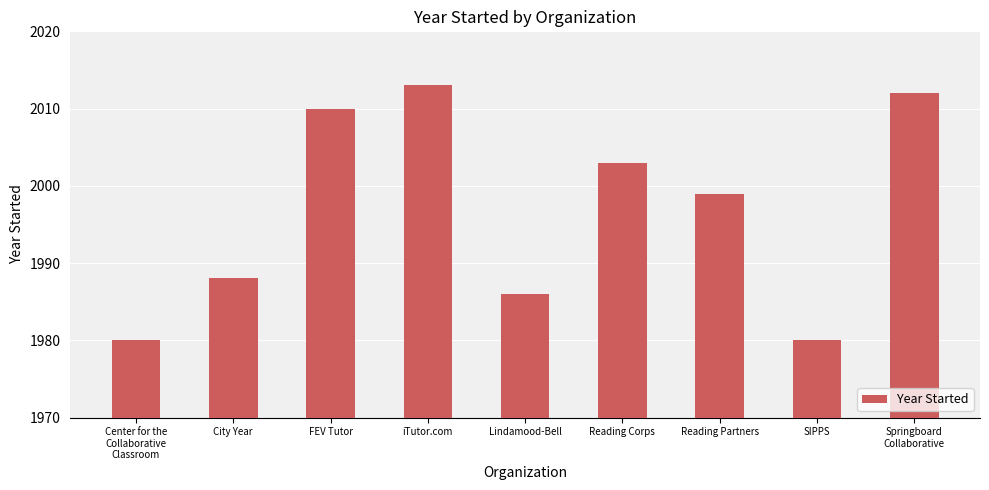

What is the label of the 2nd bar from the right?

SIPPS